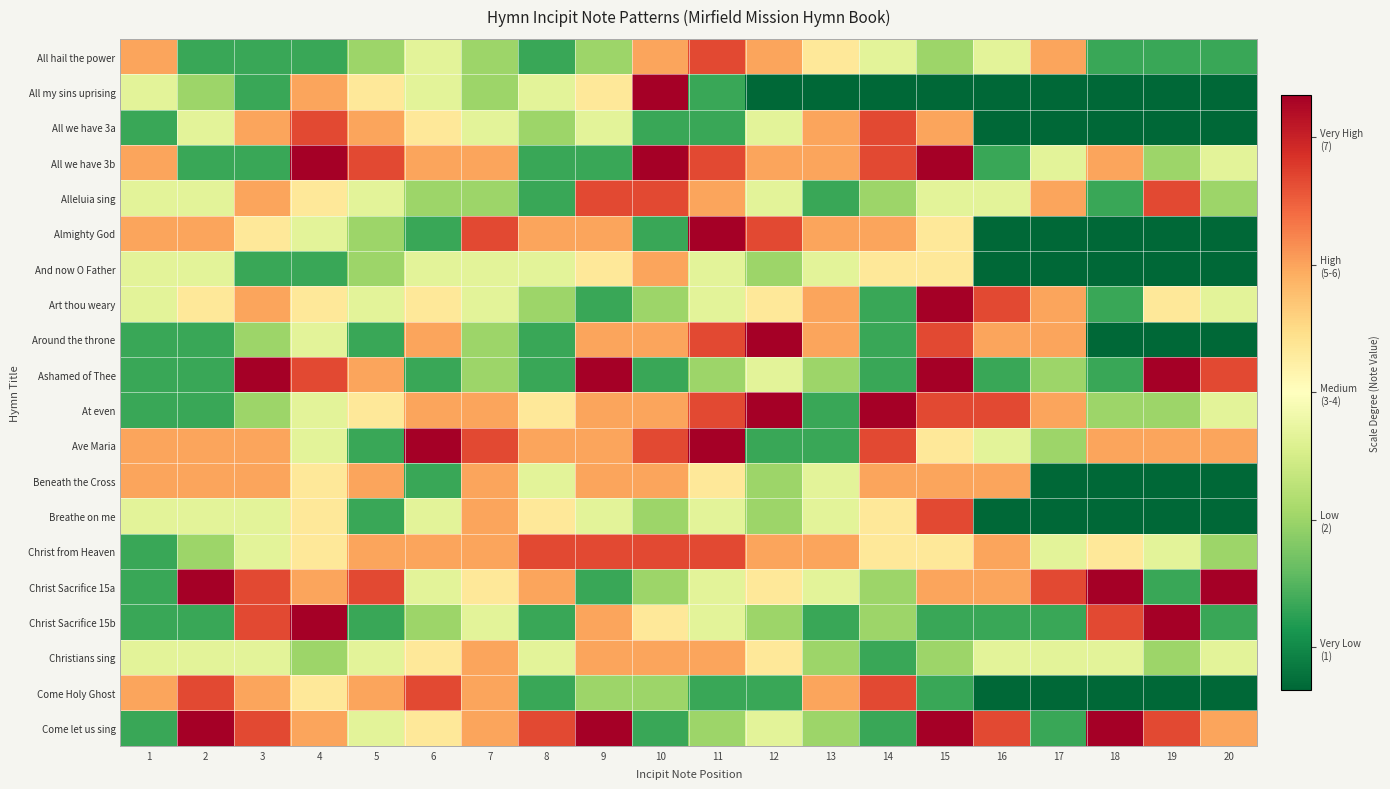

Reading left to right, list all the values displayed in this chart.

All hail the power: 1=5	2=1	3=1	4=1	5=2	6=3	7=2	8=1	9=2	10=5	11=6	12=5	13=4	14=3	15=2	16=3	17=5	18=1	19=1	20=1
All my sins uprising: 1=3	2=2	3=1	4=5	5=4	6=3	7=2	8=3	9=4	10=7	11=1	12=0	13=0	14=0	15=0	16=0	17=0	18=0	19=0	20=0
All we have 3a: 1=1	2=3	3=5	4=6	5=5	6=4	7=3	8=2	9=3	10=1	11=1	12=3	13=5	14=6	15=5	16=0	17=0	18=0	19=0	20=0
All we have 3b: 1=5	2=1	3=1	4=7	5=6	6=5	7=5	8=1	9=1	10=7	11=6	12=5	13=5	14=6	15=7	16=1	17=3	18=5	19=2	20=3
Alleluia sing: 1=3	2=3	3=5	4=4	5=3	6=2	7=2	8=1	9=6	10=6	11=5	12=3	13=1	14=2	15=3	16=3	17=5	18=1	19=6	20=2
Almighty God: 1=5	2=5	3=4	4=3	5=2	6=1	7=6	8=5	9=5	10=1	11=7	12=6	13=5	14=5	15=4	16=0	17=0	18=0	19=0	20=0
And now O Father: 1=3	2=3	3=1	4=1	5=2	6=3	7=3	8=3	9=4	10=5	11=3	12=2	13=3	14=4	15=4	16=0	17=0	18=0	19=0	20=0
Art thou weary: 1=3	2=4	3=5	4=4	5=3	6=4	7=3	8=2	9=1	10=2	11=3	12=4	13=5	14=1	15=7	16=6	17=5	18=1	19=4	20=3
Around the throne: 1=1	2=1	3=2	4=3	5=1	6=5	7=2	8=1	9=5	10=5	11=6	12=7	13=5	14=1	15=6	16=5	17=5	18=0	19=0	20=0
Ashamed of Thee: 1=1	2=1	3=7	4=6	5=5	6=1	7=2	8=1	9=7	10=1	11=2	12=3	13=2	14=1	15=7	16=1	17=2	18=1	19=7	20=6
At even: 1=1	2=1	3=2	4=3	5=4	6=5	7=5	8=4	9=5	10=5	11=6	12=7	13=1	14=7	15=6	16=6	17=5	18=2	19=2	20=3
Ave Maria: 1=5	2=5	3=5	4=3	5=1	6=7	7=6	8=5	9=5	10=6	11=7	12=1	13=1	14=6	15=4	16=3	17=2	18=5	19=5	20=5
Beneath the Cross: 1=5	2=5	3=5	4=4	5=5	6=1	7=5	8=3	9=5	10=5	11=4	12=2	13=3	14=5	15=5	16=5	17=0	18=0	19=0	20=0
Breathe on me: 1=3	2=3	3=3	4=4	5=1	6=3	7=5	8=4	9=3	10=2	11=3	12=2	13=3	14=4	15=6	16=0	17=0	18=0	19=0	20=0
Christ from Heaven: 1=1	2=2	3=3	4=4	5=5	6=5	7=5	8=6	9=6	10=6	11=6	12=5	13=5	14=4	15=4	16=5	17=3	18=4	19=3	20=2
Christ Sacrifice 15a: 1=1	2=7	3=6	4=5	5=6	6=3	7=4	8=5	9=1	10=2	11=3	12=4	13=3	14=2	15=5	16=5	17=6	18=7	19=1	20=7
Christ Sacrifice 15b: 1=1	2=1	3=6	4=7	5=1	6=2	7=3	8=1	9=5	10=4	11=3	12=2	13=1	14=2	15=1	16=1	17=1	18=6	19=7	20=1
Christians sing: 1=3	2=3	3=3	4=2	5=3	6=4	7=5	8=3	9=5	10=5	11=5	12=4	13=2	14=1	15=2	16=3	17=3	18=3	19=2	20=3
Come Holy Ghost: 1=5	2=6	3=5	4=4	5=5	6=6	7=5	8=1	9=2	10=2	11=1	12=1	13=5	14=6	15=1	16=0	17=0	18=0	19=0	20=0
Come let us sing: 1=1	2=7	3=6	4=5	5=3	6=4	7=5	8=6	9=7	10=1	11=2	12=3	13=2	14=1	15=7	16=6	17=1	18=7	19=6	20=5